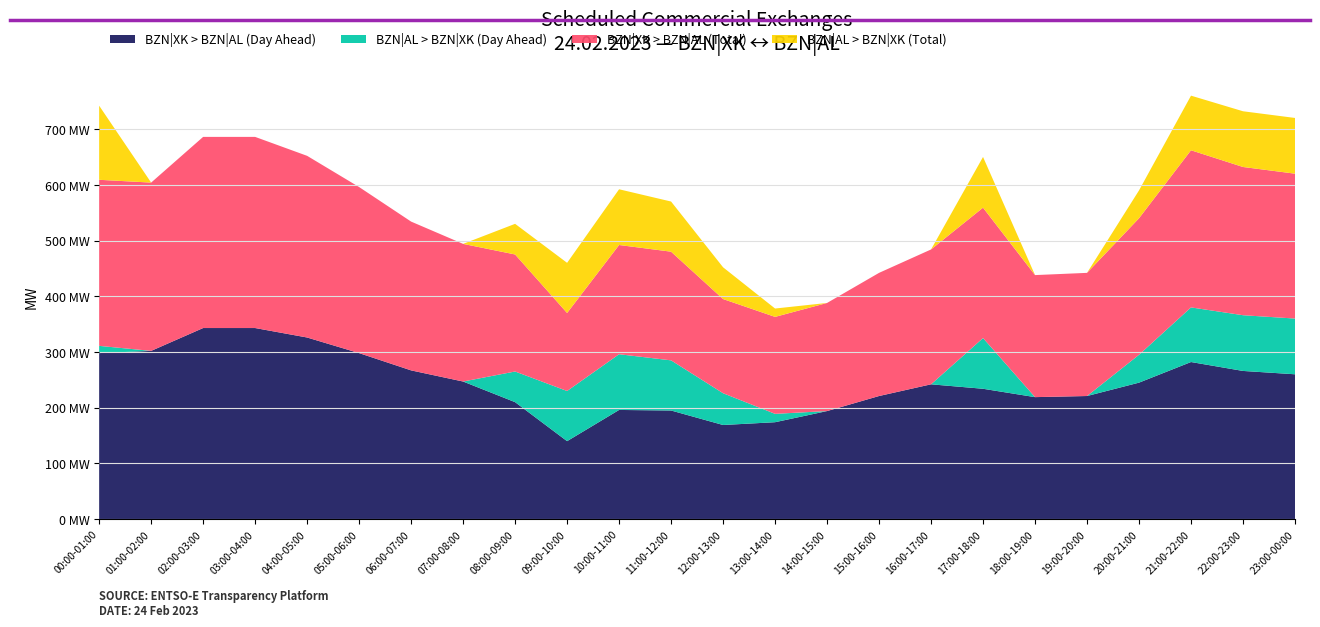

Reading left to right, transcribe all the data shown in this chart.

BZN|XK > BZN|AL (Day Ahead): 298	302	343	343	326	298	267	247	210	140	196	195	169	174	194	221	242	234	219	221	245	282	266	260
BZN|XK > BZN|AL (Total): 298	302	343	343	326	298	267	247	210	140	196	195	169	174	194	221	242	234	219	221	245	282	266	260
BZN|AL > BZN|XK (Day Ahead): 13	0	0	0	0	0	0	0	55	90	100	90	57	15	0	0	0	91	0	0	50	98	100	100
BZN|AL > BZN|XK (Total): 133	0	0	0	0	0	0	0	55	90	100	90	57	15	0	0	0	91	0	0	50	98	100	100